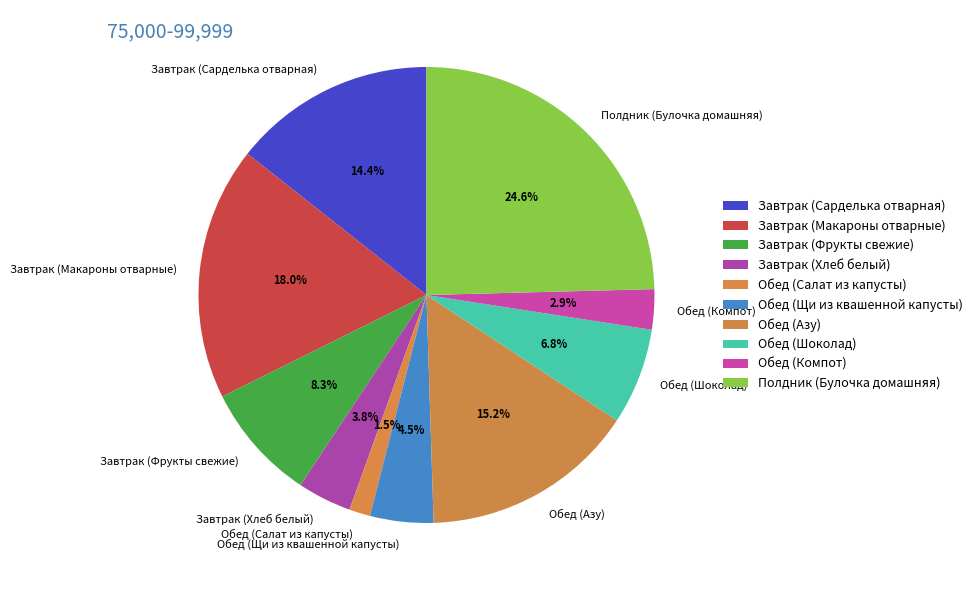

How many slices are in this pie chart?

10